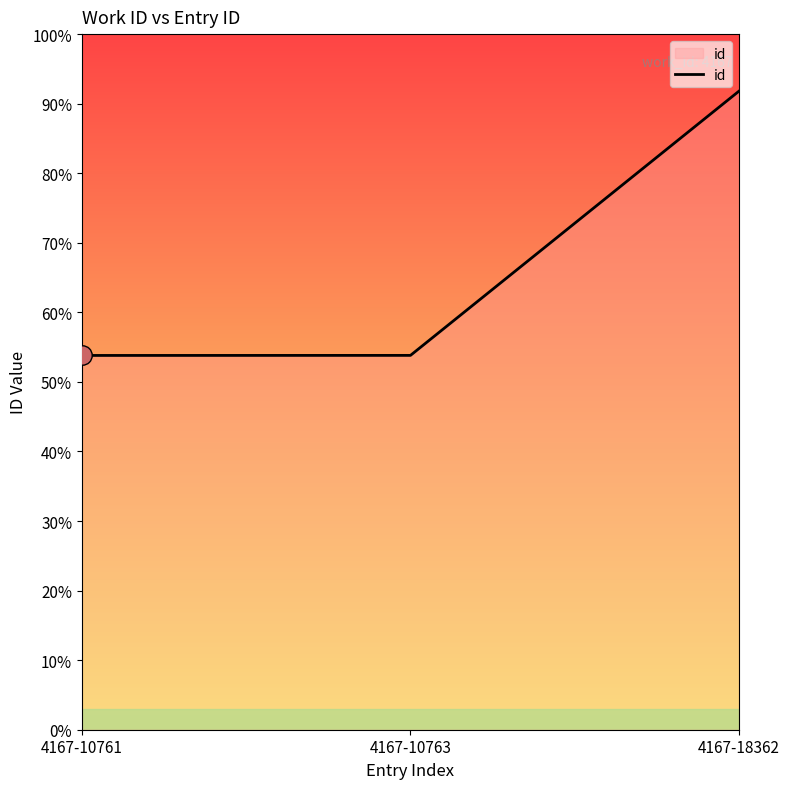

What is the maximum value shown in the chart?

0.9